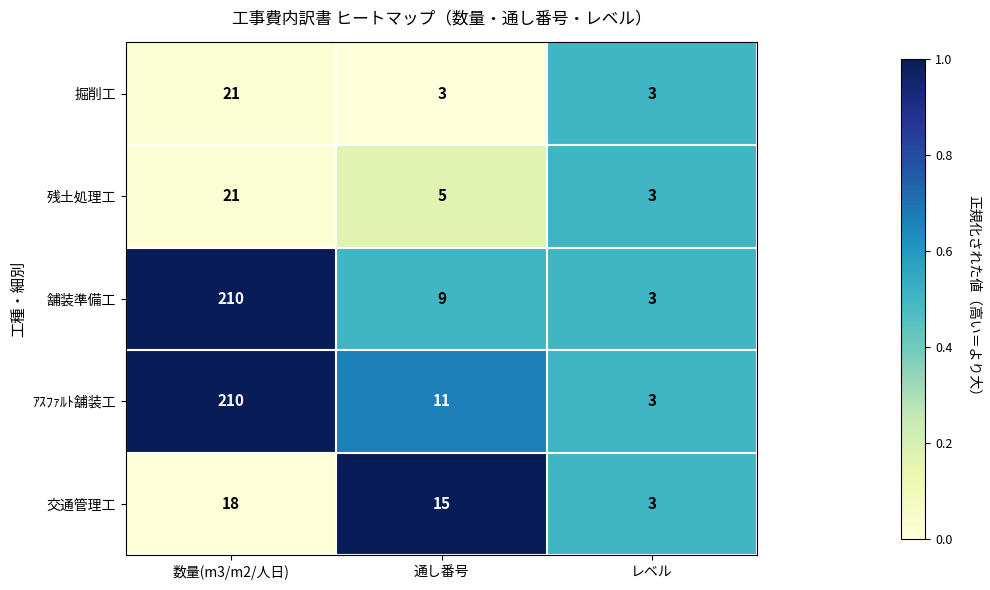

Between 数量(m3/m2/人日) and 通し番号, which series saw the biggest shift?

舗装準備工